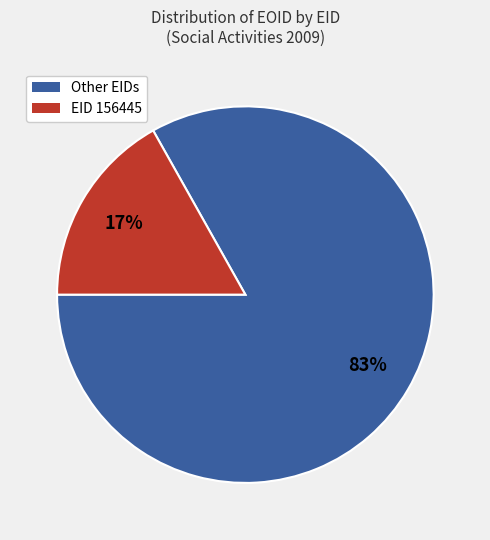

To the nearest percent, what is the difference between the largest and smallest slice percentages?

66%